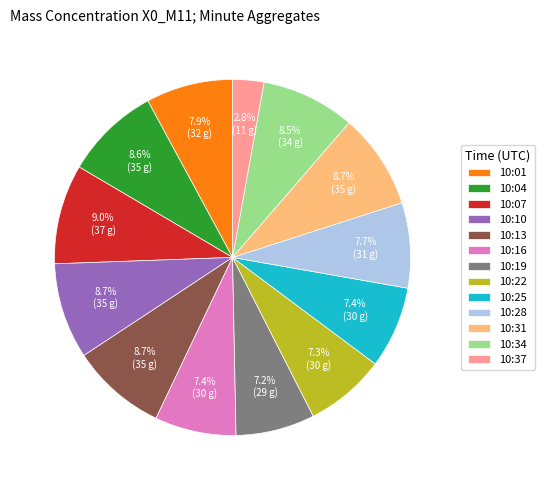

Which has a higher value, 10:34 or 10:19?

10:34